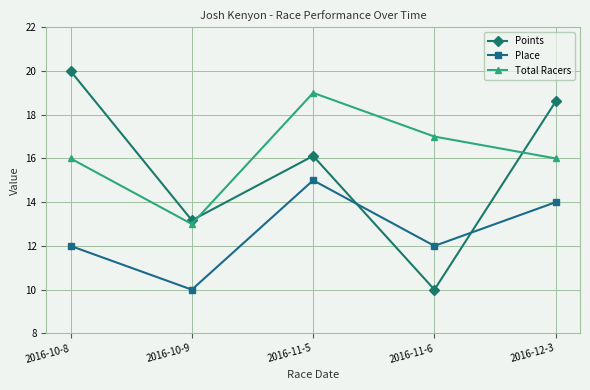

Reading left to right, what are all the values shown in this chart?

Points: 20.0	13.2	16.1	10.0	18.6
Place: 12.0	10.0	15.0	12.0	14.0
Total Racers: 16.0	13.0	19.0	17.0	16.0